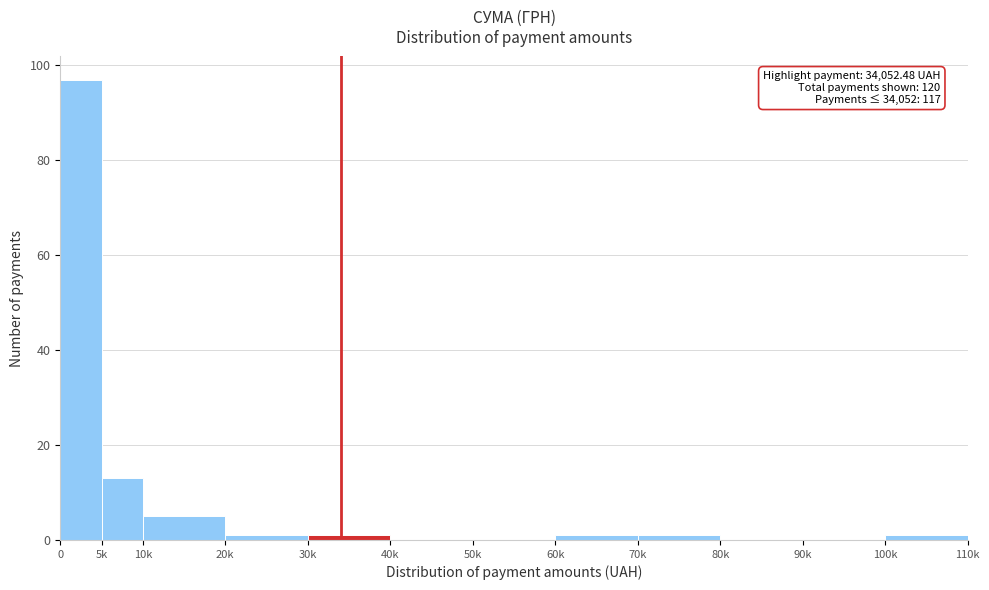

Reading left to right, what are all the values shown in this chart?

0=97	5k=13	10k=5	20k=1	30k=1	40k=0	50k=0	60k=1	70k=1	80k=0	90k=0	100k=1